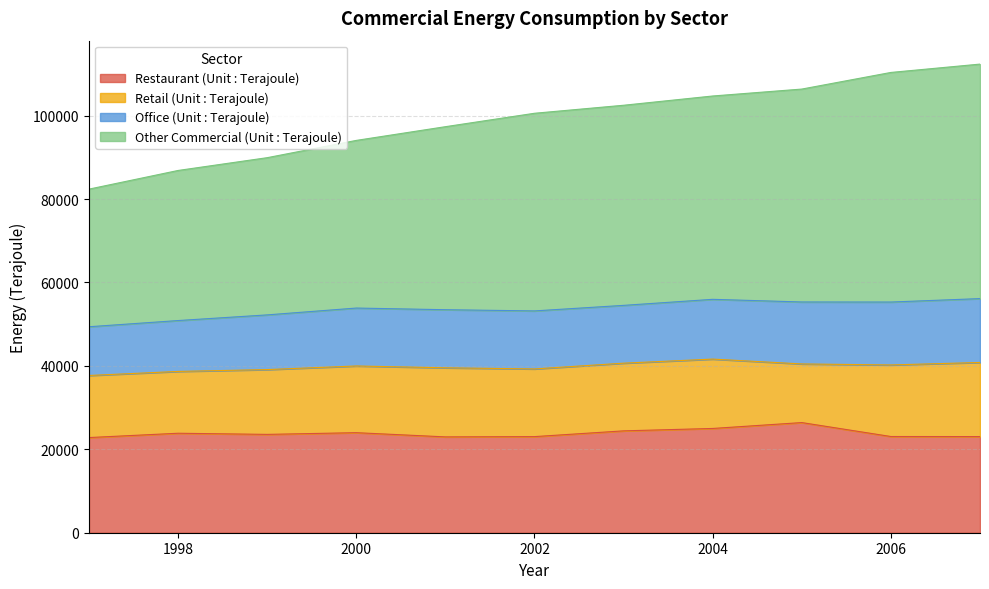

What are all the series names shown in the legend?

Restaurant (Unit : Terajoule), Retail (Unit : Terajoule), Office (Unit : Terajoule), Other Commercial (Unit : Terajoule)